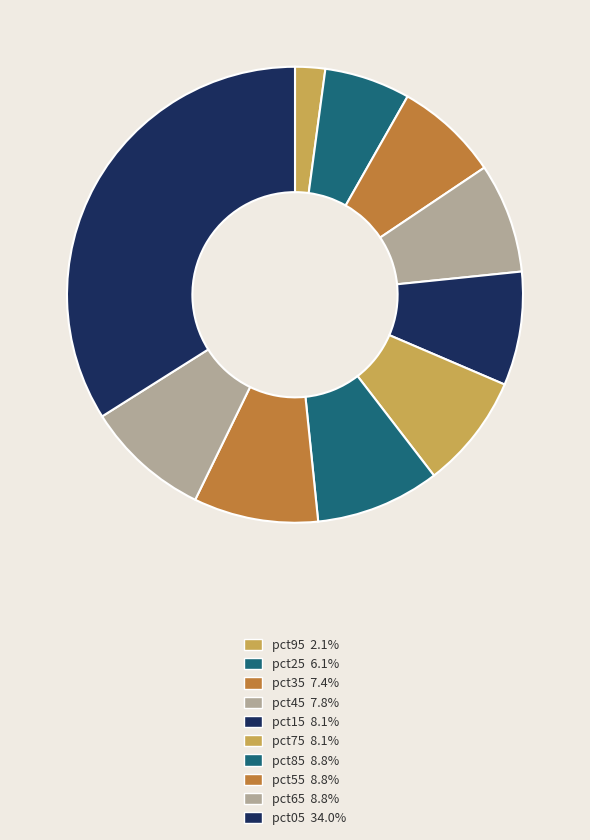

How many slices are in this pie chart?

10